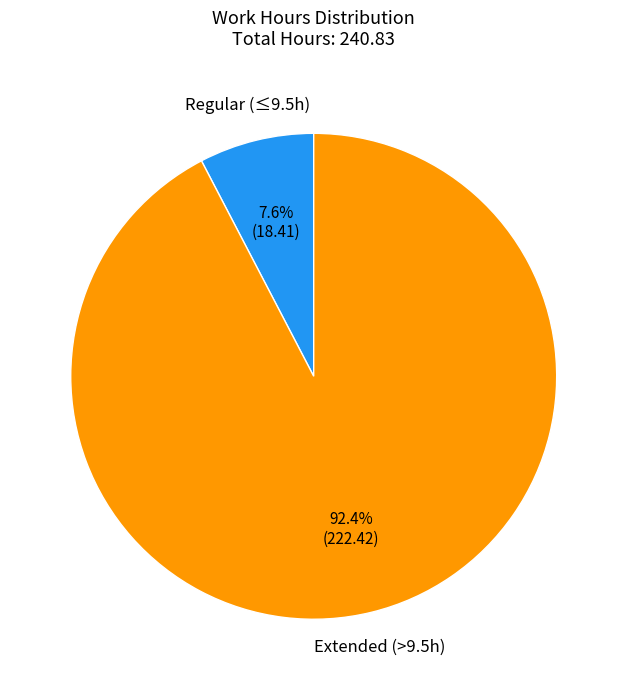

Does any single category account for the majority?

Yes